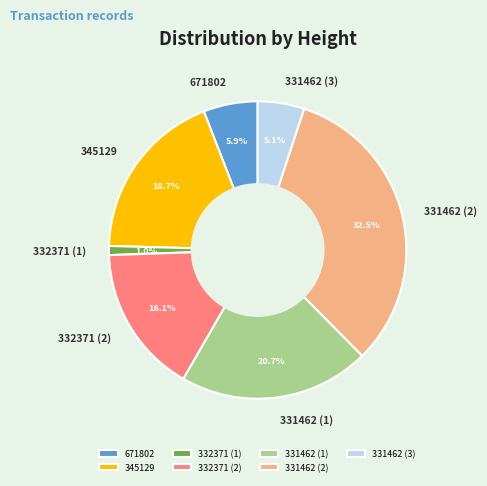

Is there any slice that represents more than half of the pie?

No